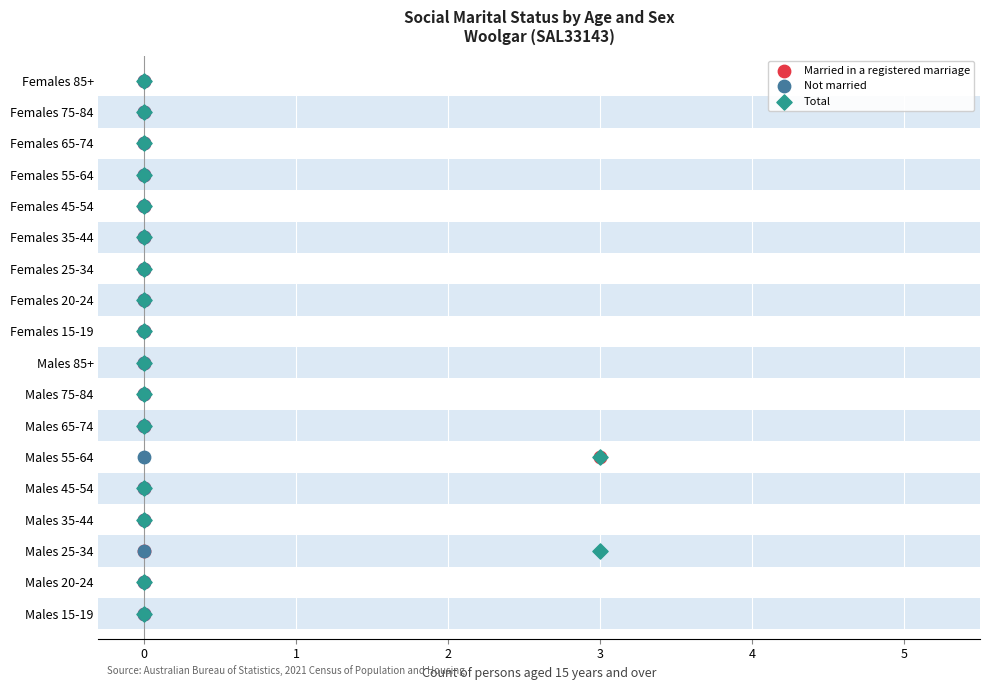

What are all the series names shown in the legend?

Married in a registered marriage, Not married, Total